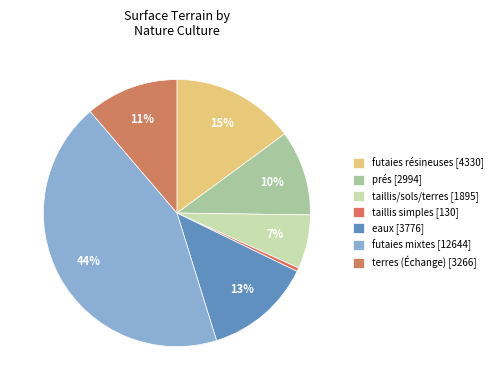

Count the number of slices in the pie.

7